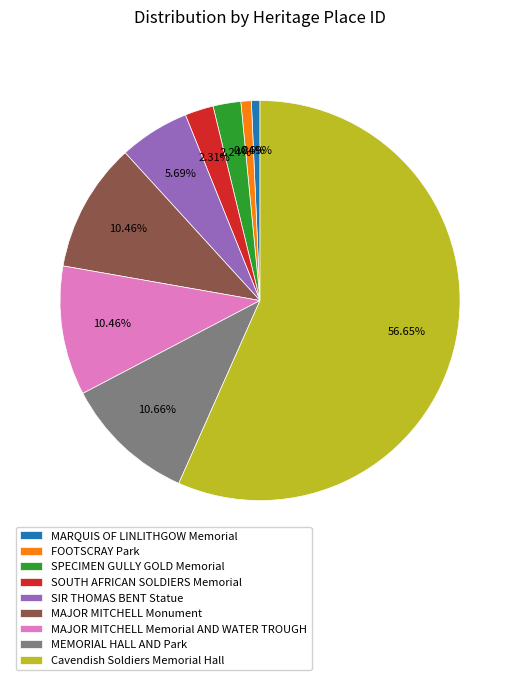

Which slice is the largest?

Cavendish Soldiers Memorial Hall